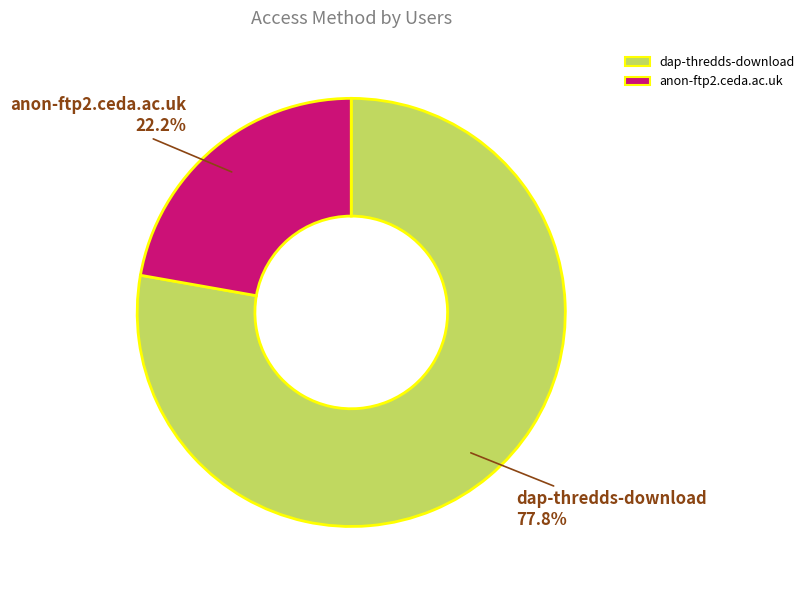

To the nearest percent, what is the combined percentage of anon-ftp2.ceda.ac.uk and dap-thredds-download?

100%